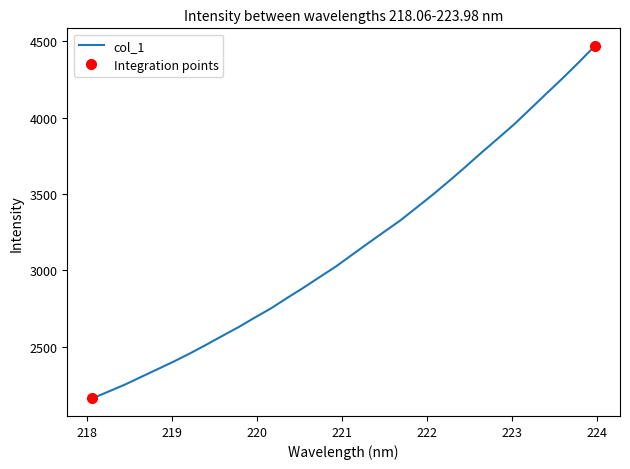

What is the value of the 2nd point from the left?

2207.0